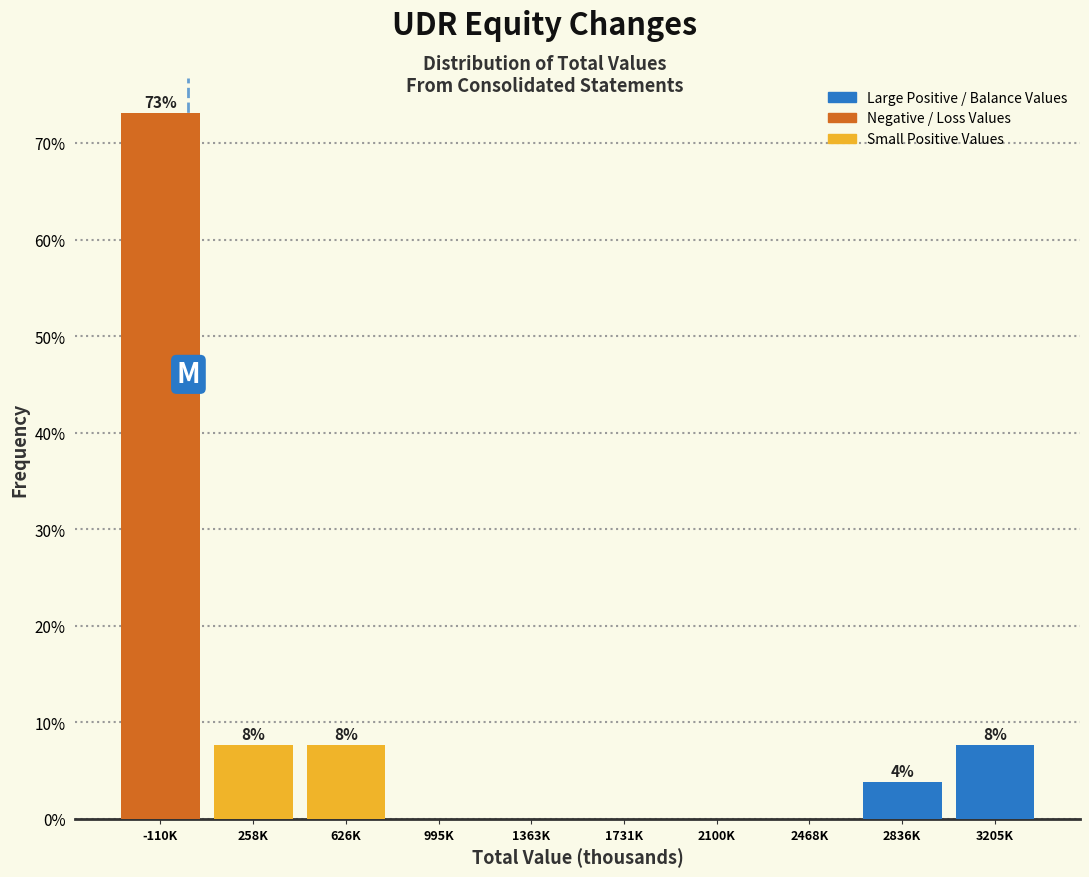

Are the bars horizontal?

No